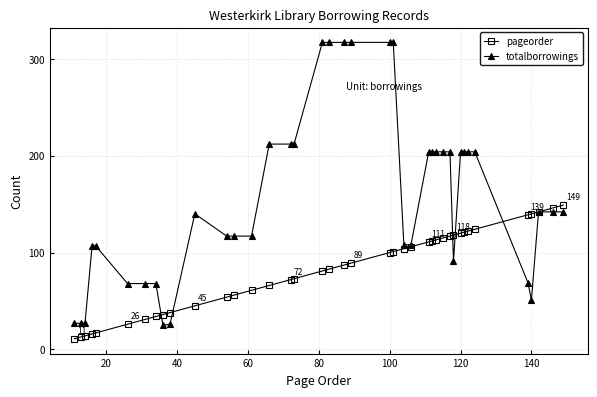

What is the maximum value for totalborrowings?

317